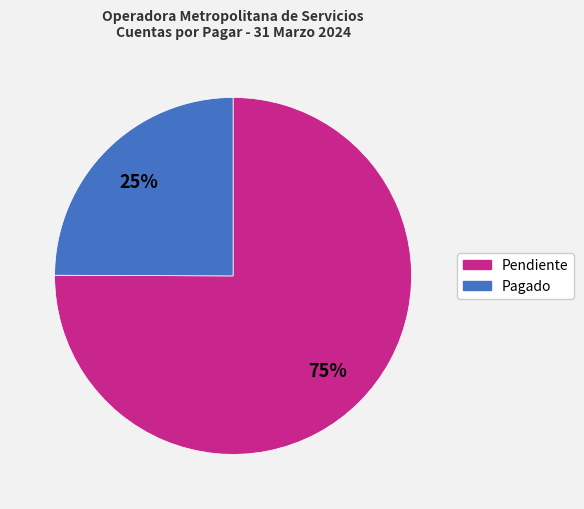

To the nearest percent, what is the difference between the largest and smallest slice percentages?

50%